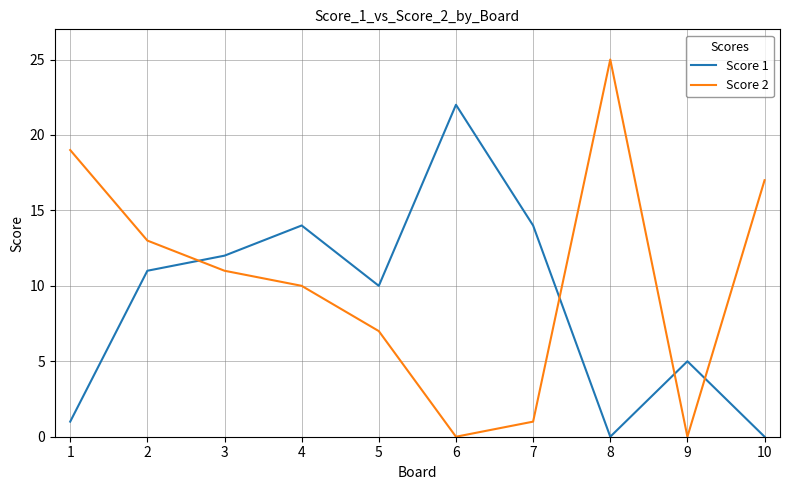

After their last crossing, which series has the higher values: Score 1 or Score 2?

Score 2